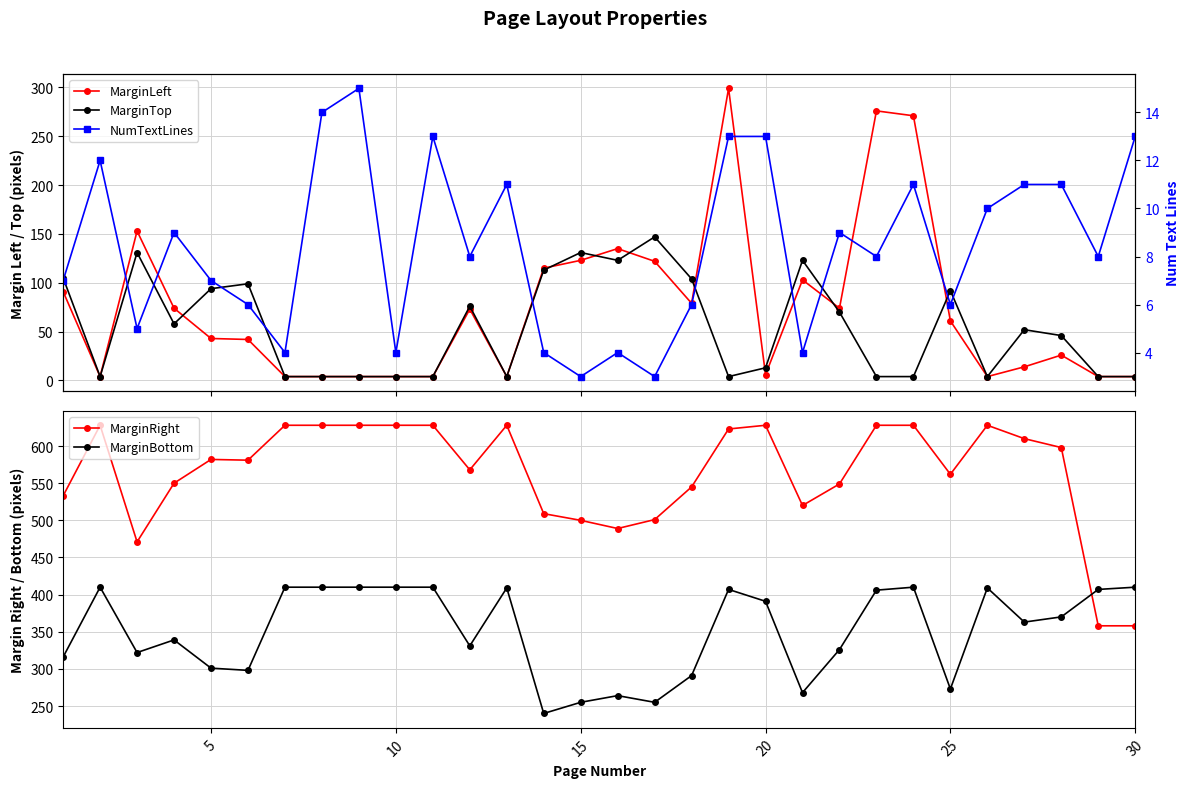

What is the maximum value for MarginRight?

628